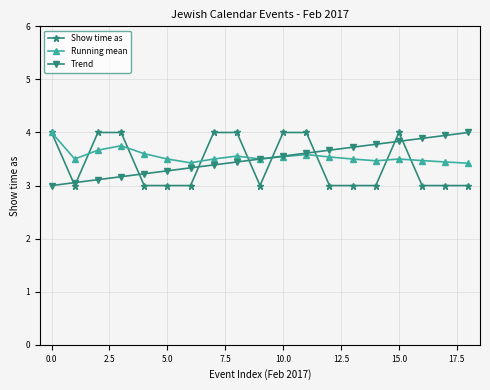

What is the value of the Running mean point at the 18th from the left?

3.4